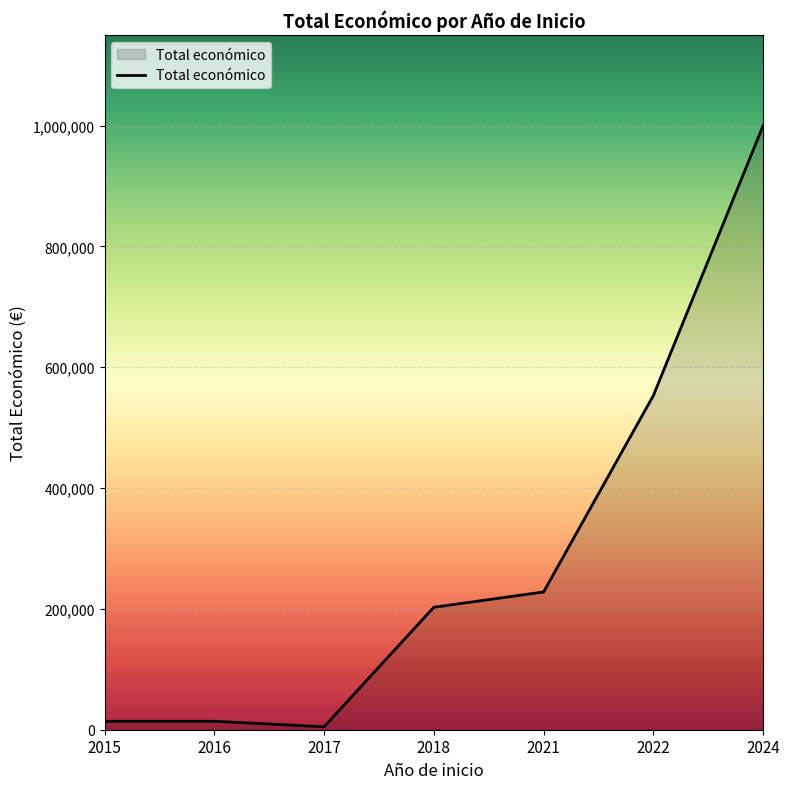

True or false: the data shows 999992 at 2024.

True